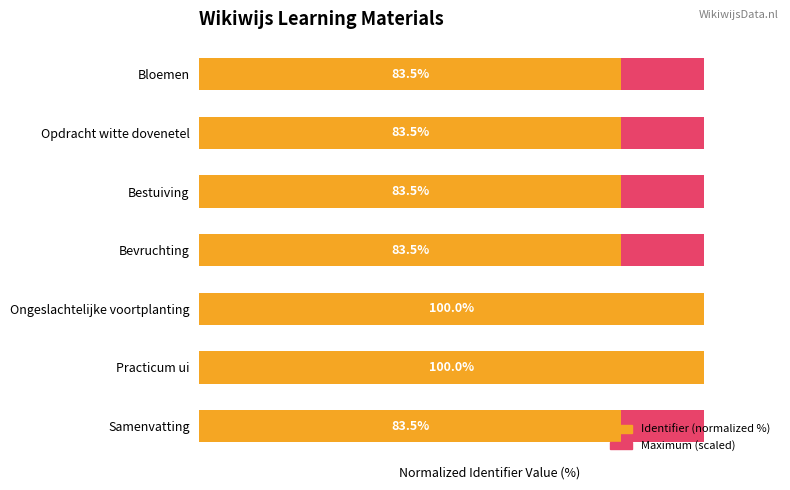

Which series has the widest spread of values?

Identifier (normalized %)